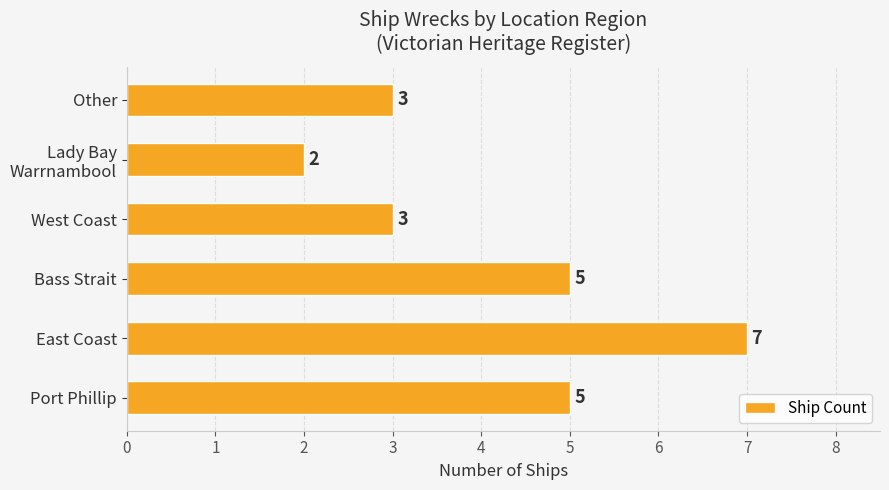

How many values are between 3 and 5?

4